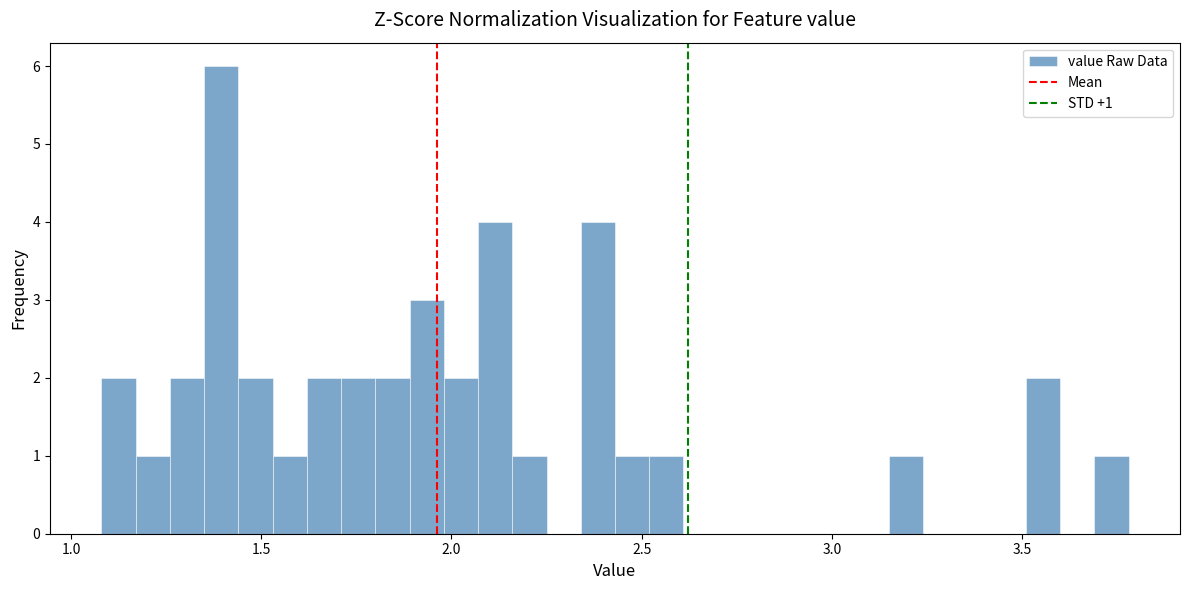

Read against the x-axis, roughly where is the centre of the tallest bar?

1.40